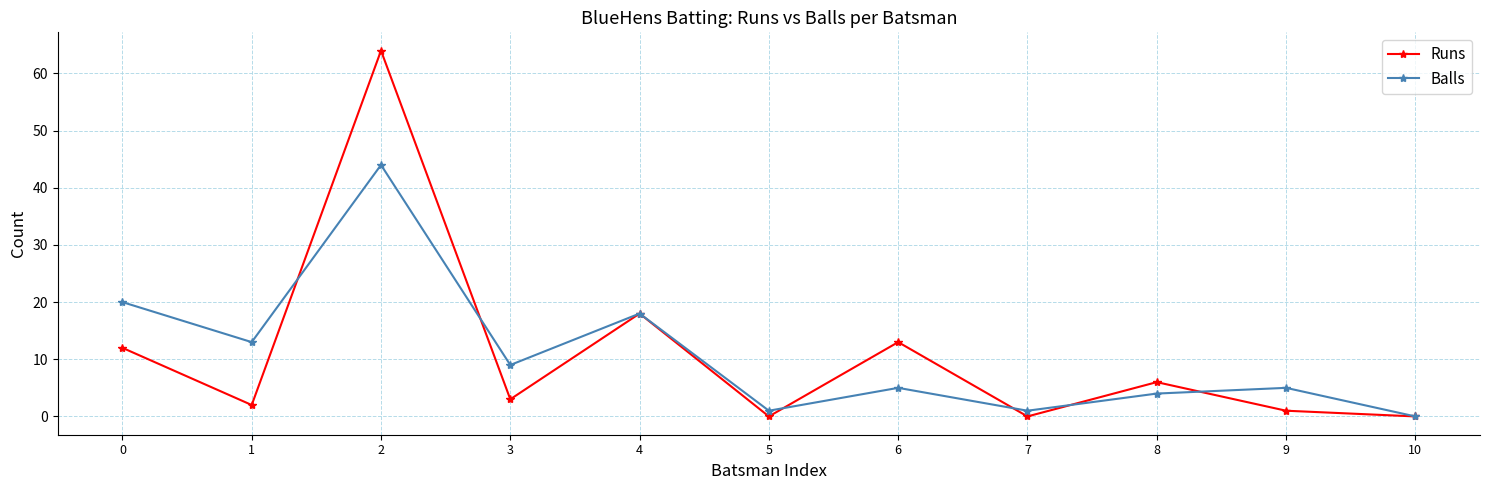

What is the value of the Runs point at the 4th from the left?

3